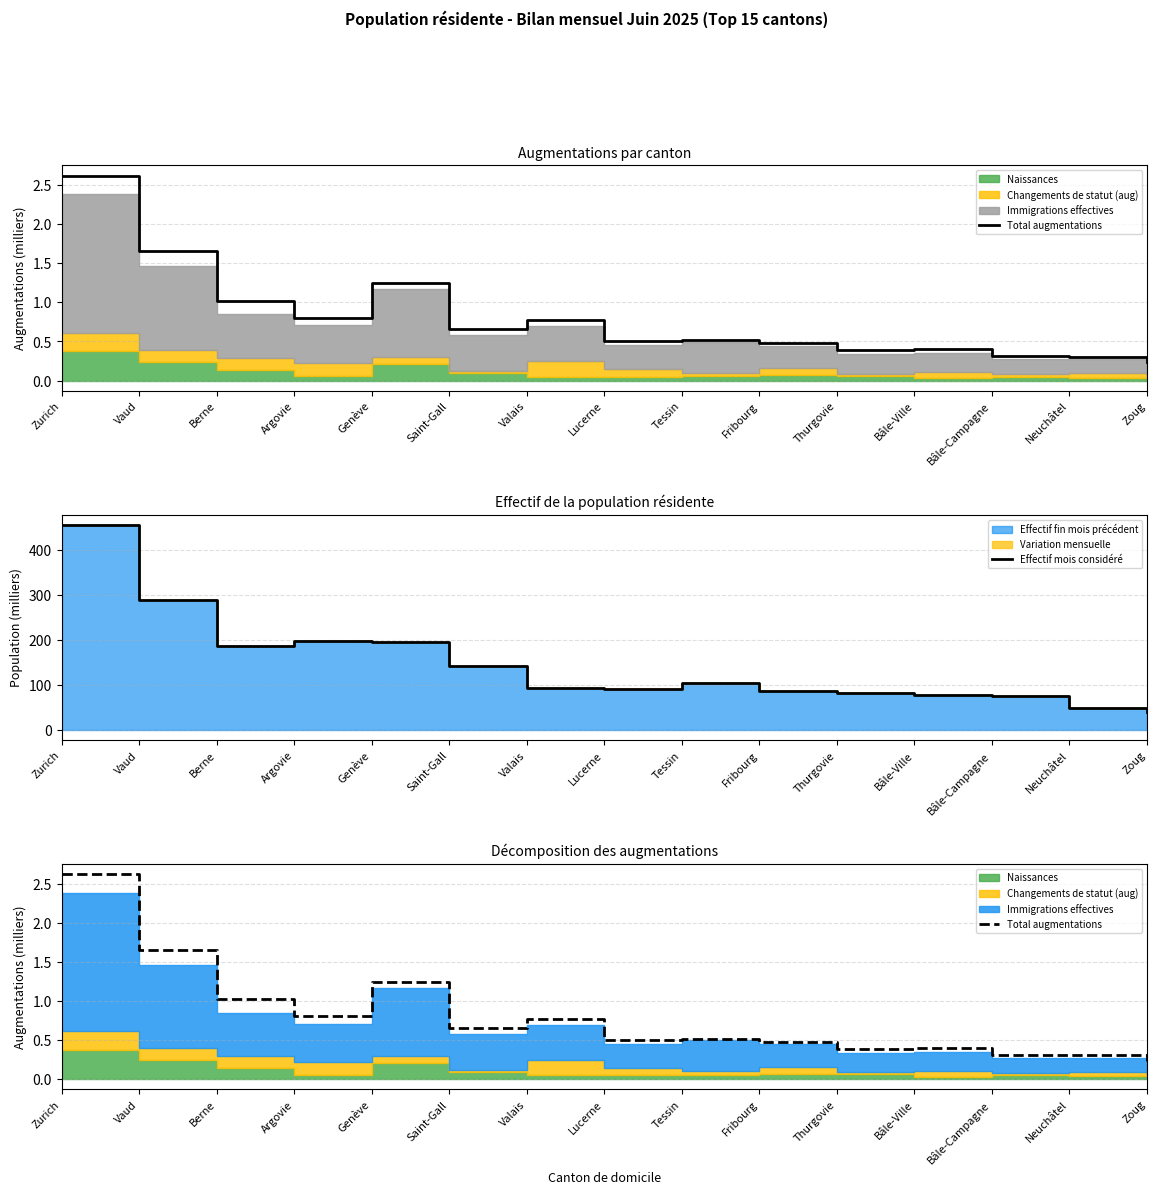

What is the maximum value for Effectif mois considéré?

454.8